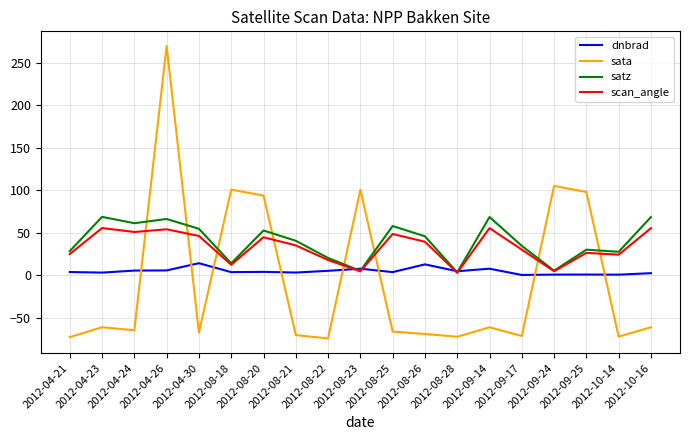

At which category does sata reach its first local valley?

2012-04-24